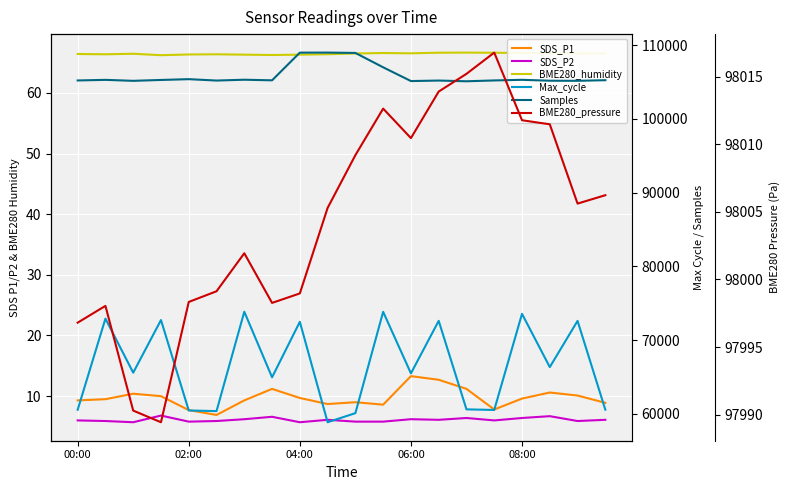

What is the difference between the maximum and minimum values in the BME280_pressure series?

27.3